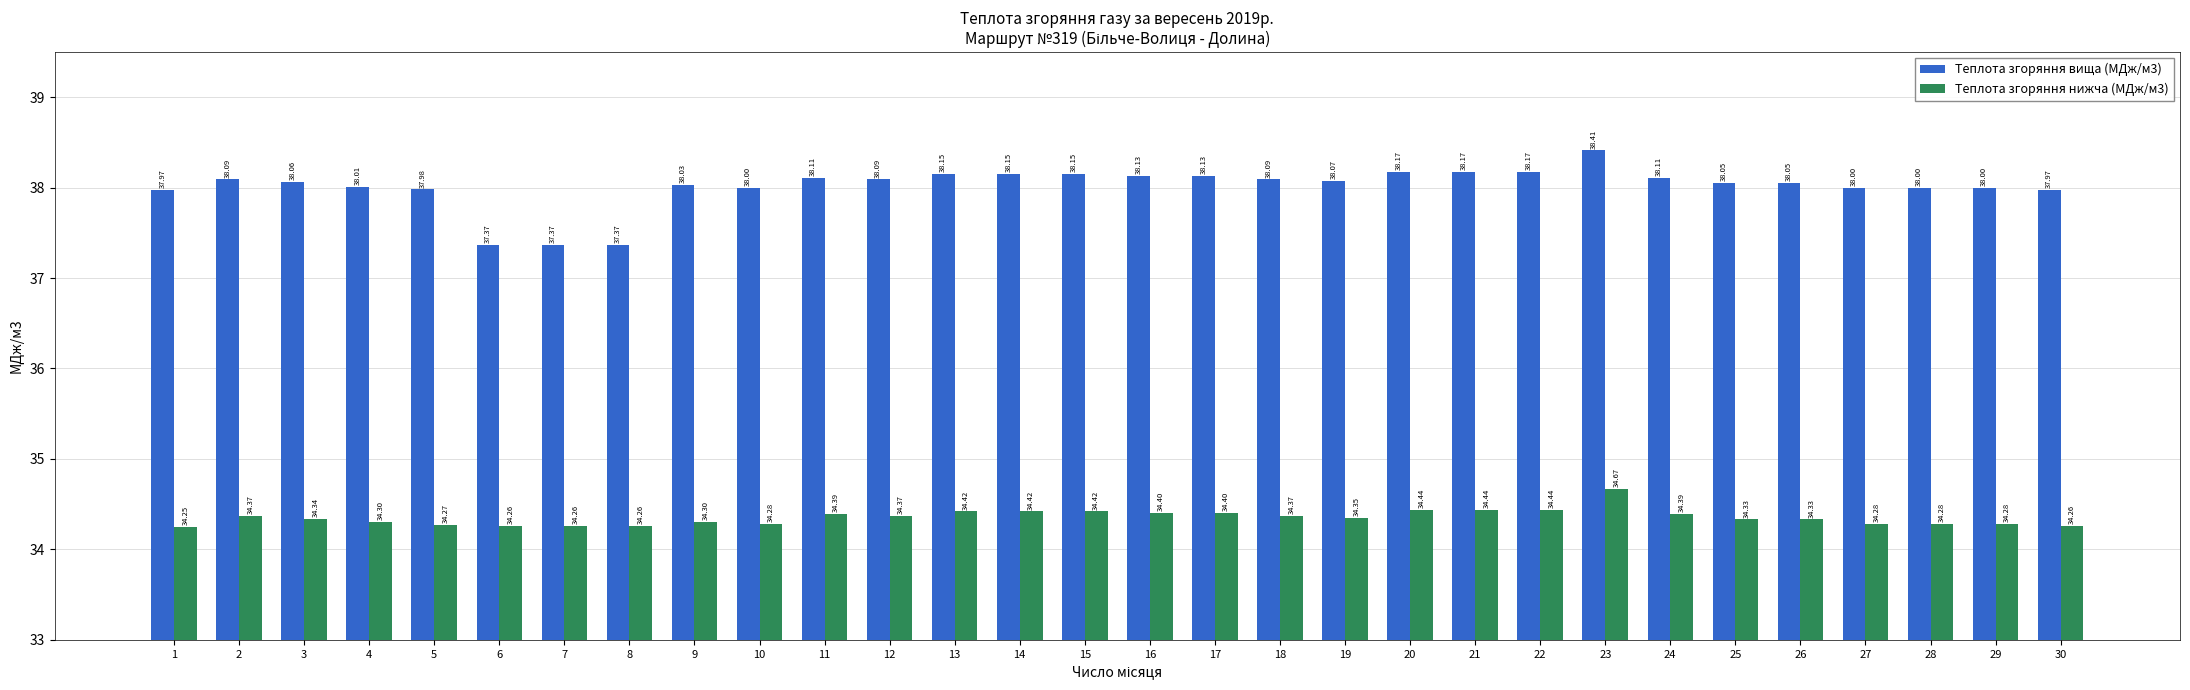

What are all the series names shown in the legend?

Теплота згоряння вища (МДж/м3), Теплота згоряння нижча (МДж/м3)